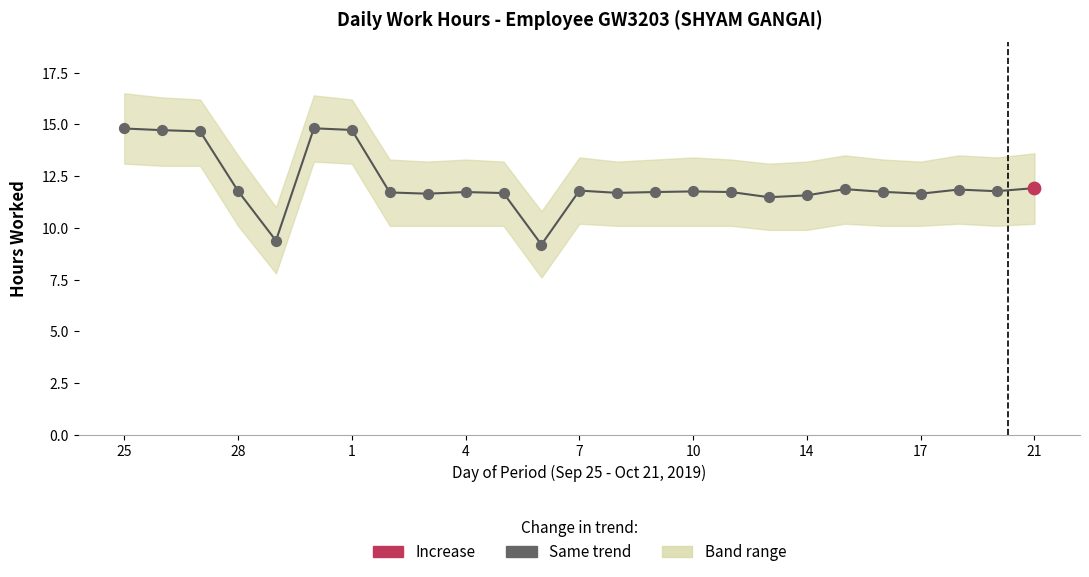

What is the change in value from 1 to 14?

-2.9